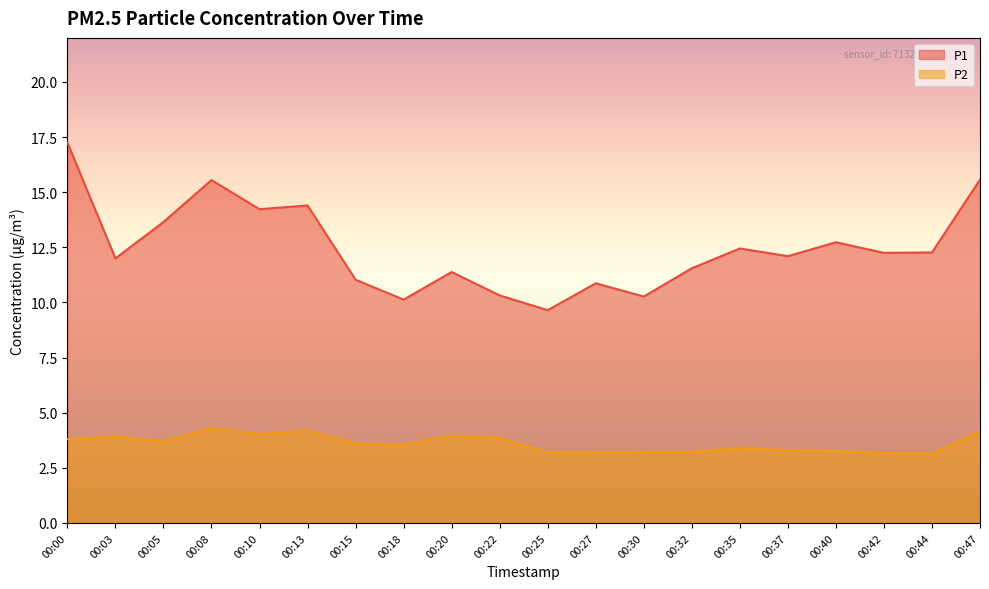

Reading right to left, extract all data points from this chart.

P1: 00:47=15.6	00:44=12.3	00:42=12.2	00:40=12.7	00:37=12.1	00:35=12.4	00:32=11.6	00:30=10.3	00:27=10.9	00:25=9.7	00:22=10.3	00:20=11.4	00:18=10.1	00:15=11.0	00:13=14.4	00:10=14.2	00:08=15.6	00:05=13.7	00:03=12.0	00:00=17.2
P2: 00:47=4.2	00:44=3.1	00:42=3.2	00:40=3.3	00:37=3.3	00:35=3.4	00:32=3.2	00:30=3.2	00:27=3.2	00:25=3.2	00:22=3.9	00:20=4.0	00:18=3.5	00:15=3.6	00:13=4.2	00:10=4.0	00:08=4.3	00:05=3.7	00:03=3.9	00:00=3.8